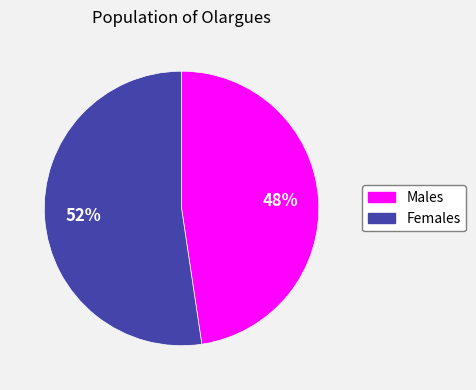

How many segments does this pie chart have?

2